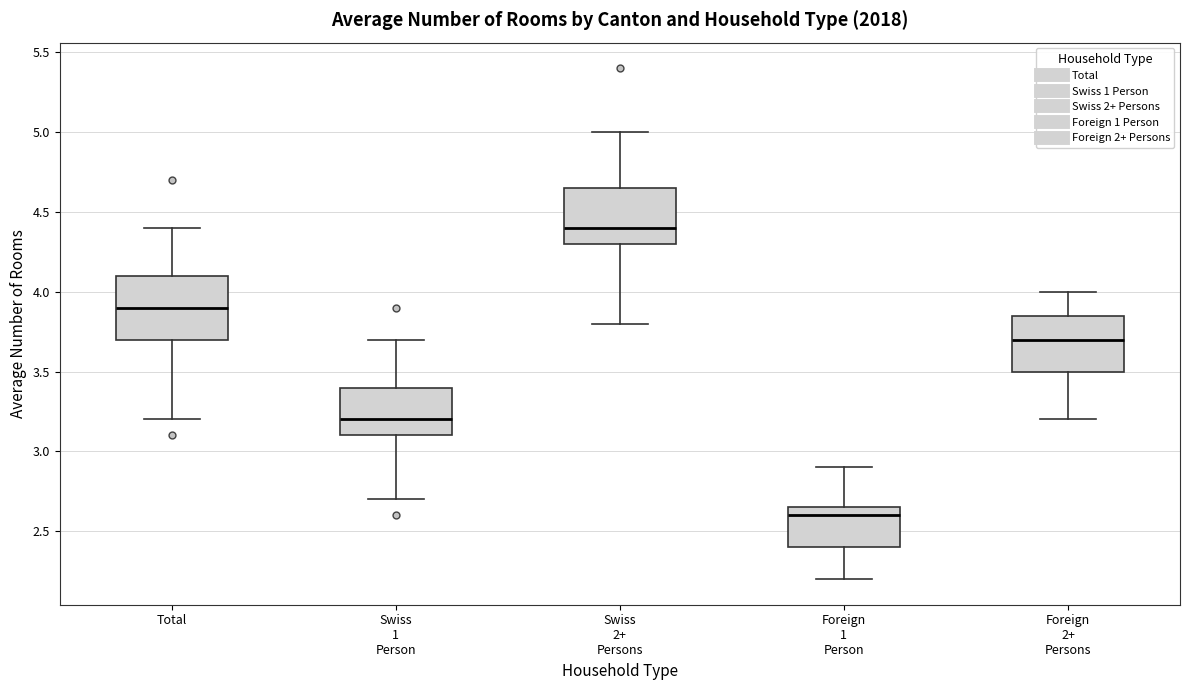

Reading left to right, transcribe this box plot: for each box, give where its median line is, the range the box spans, and where its two whiskers end, as read against the y-axis. The values are not printed on the chart, so give them approximately, as read against the axis.

Total: median 3.90, box 3.70 to 4.10, whiskers 3.20 to 4.40
Swiss 1 Person: median 3.20, box 3.10 to 3.40, whiskers 2.70 to 3.70
Swiss 2+ Persons: median 4.40, box 4.30 to 4.65, whiskers 3.80 to 5.00
Foreign 1 Person: median 2.60, box 2.40 to 2.65, whiskers 2.20 to 2.90
Foreign 2+ Persons: median 3.70, box 3.50 to 3.85, whiskers 3.20 to 4.00